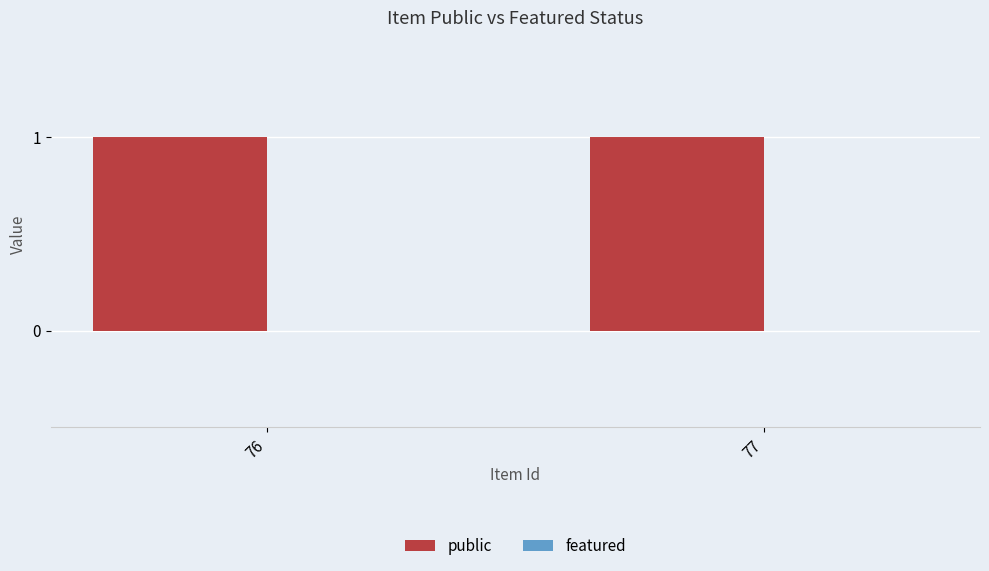

Reading right to left, extract all data points from this chart.

public: 1	1
featured: 0	0